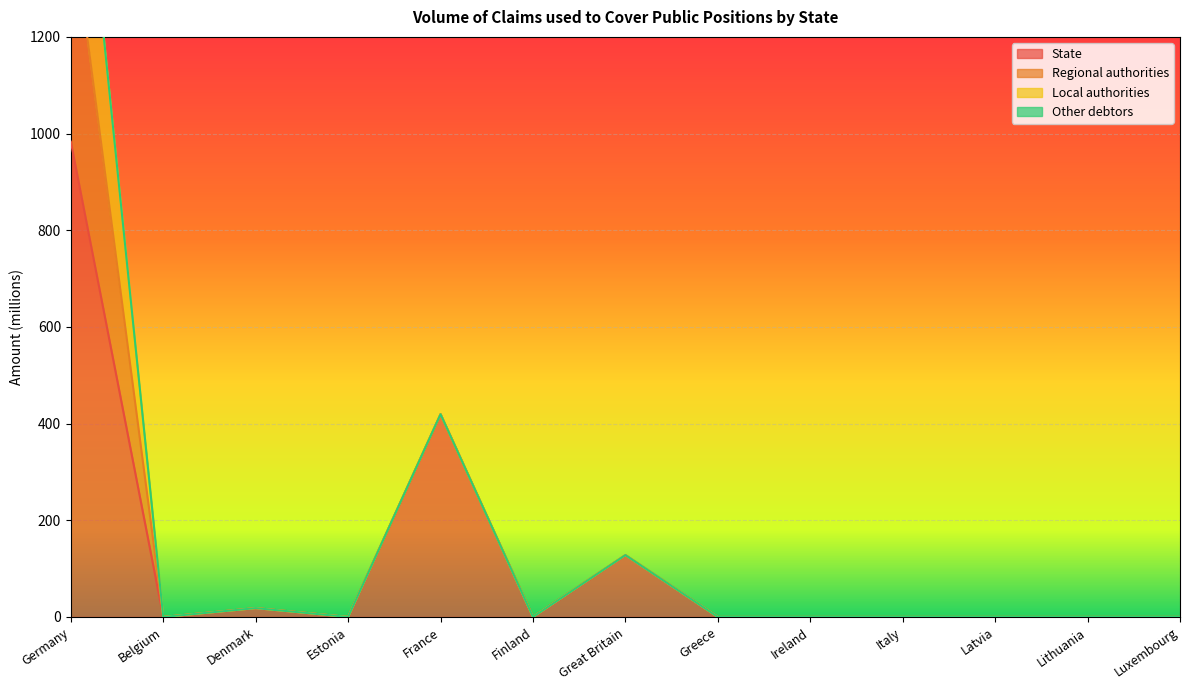

True or false: State has a value of 0.0 at Belgium.

True